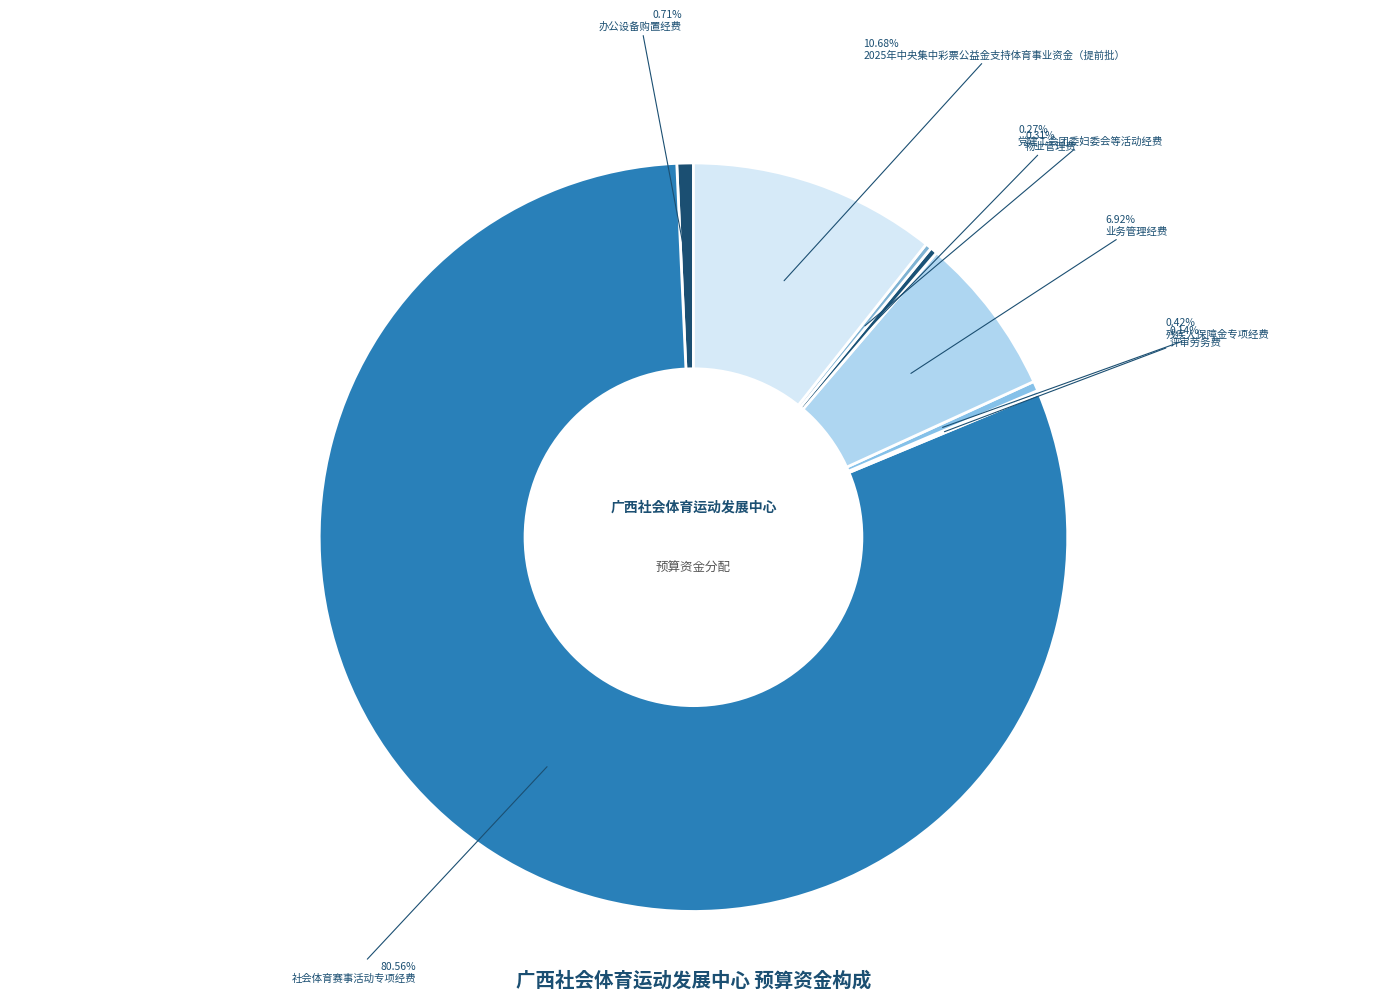

How many segments does this pie chart have?

8